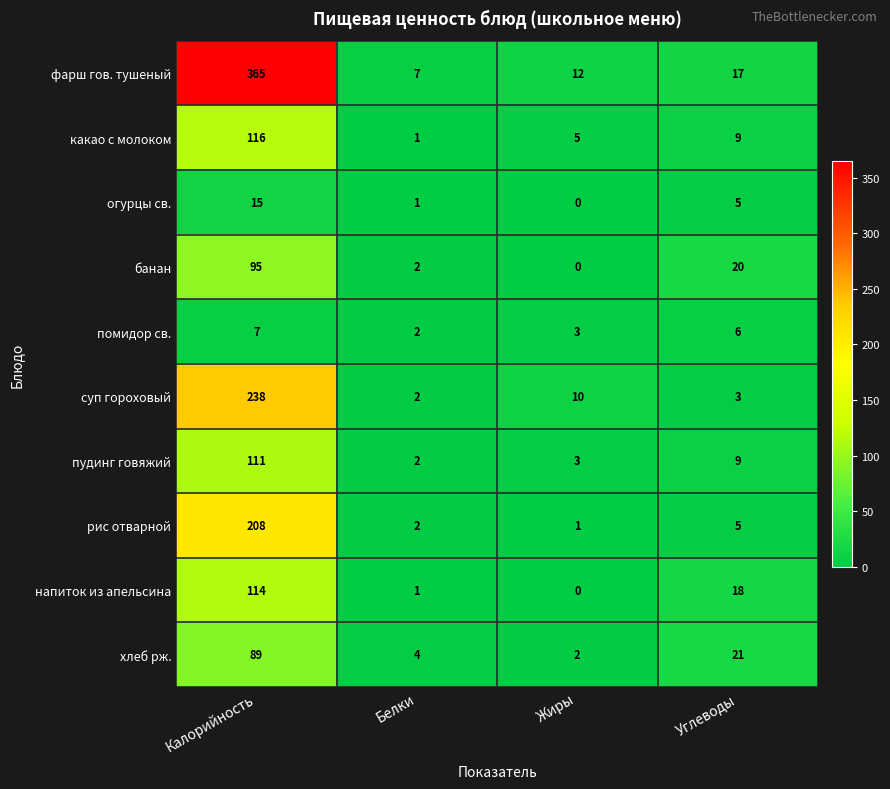

How many values in напиток из апельсина are above zero?

3